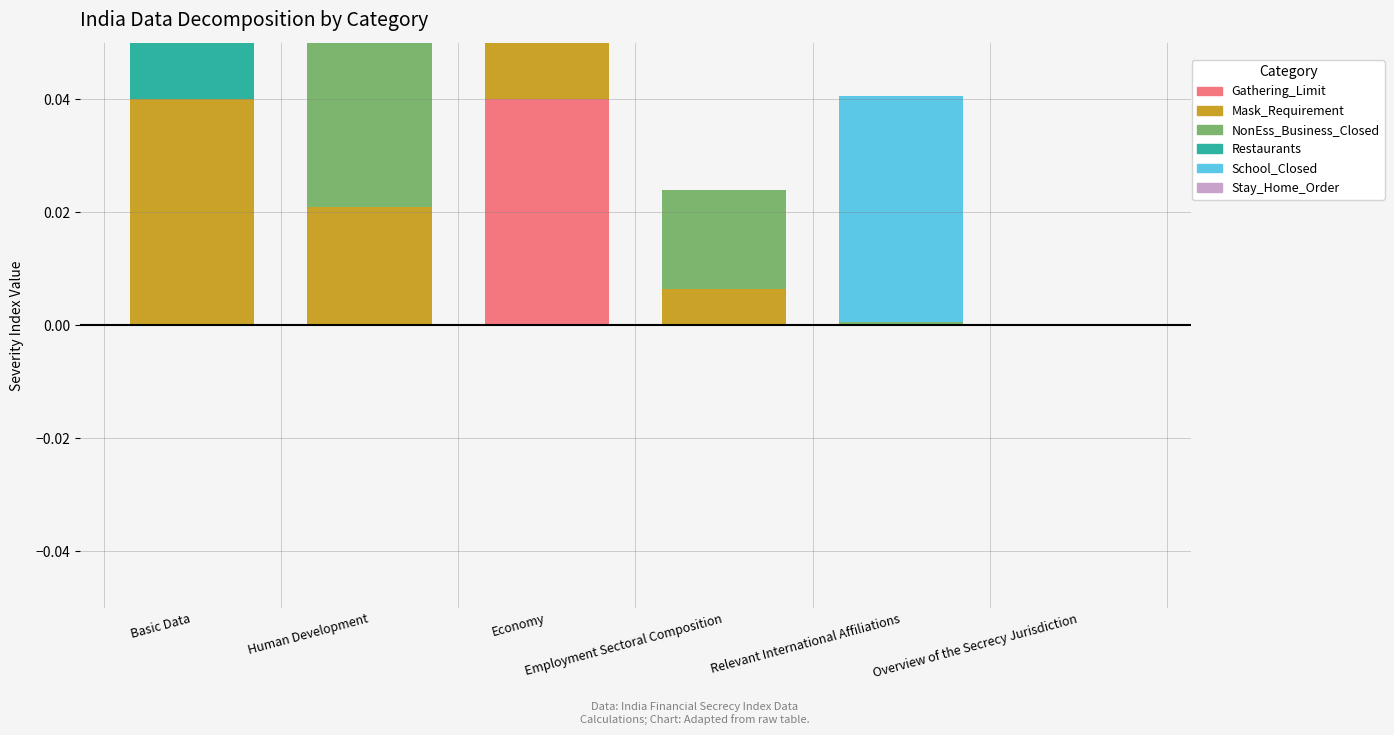

List the series in order of their peak value, highest first.

NonEss_Business_Closed, Restaurants, School_Closed, Gathering_Limit, Mask_Requirement, Stay_Home_Order